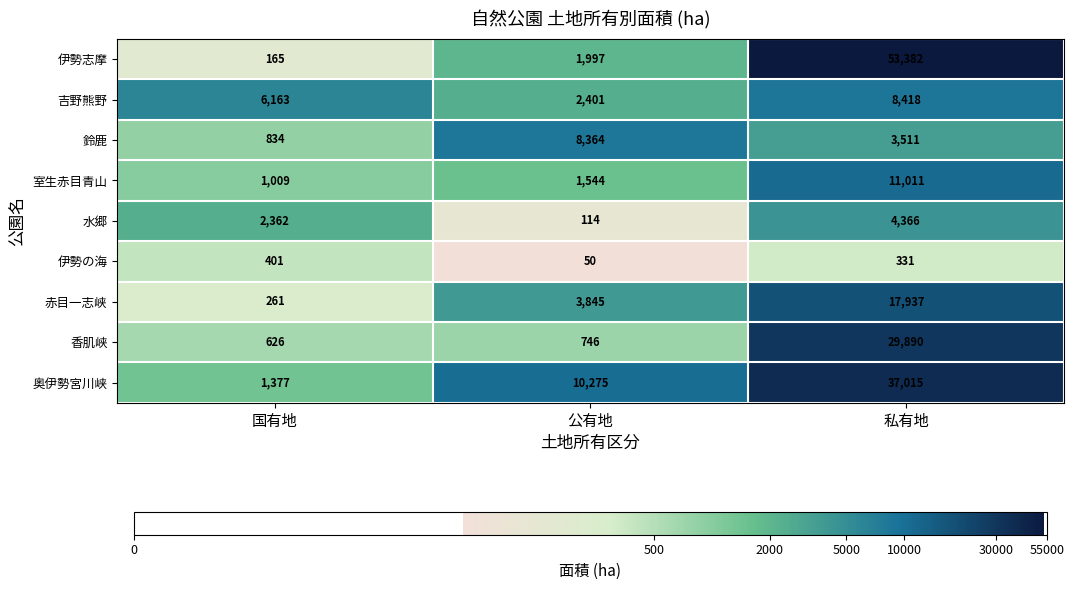

At which label does 伊勢志摩 reach its minimum?

国有地